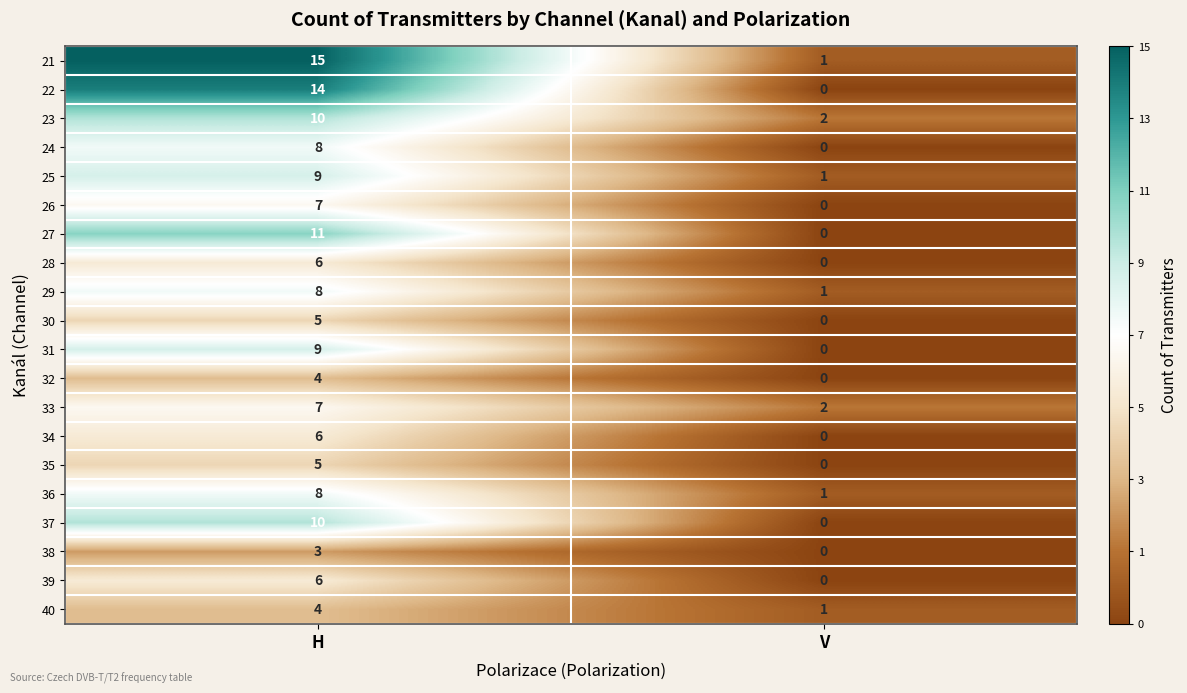

What is the spread (max minus min) of values at H?

12